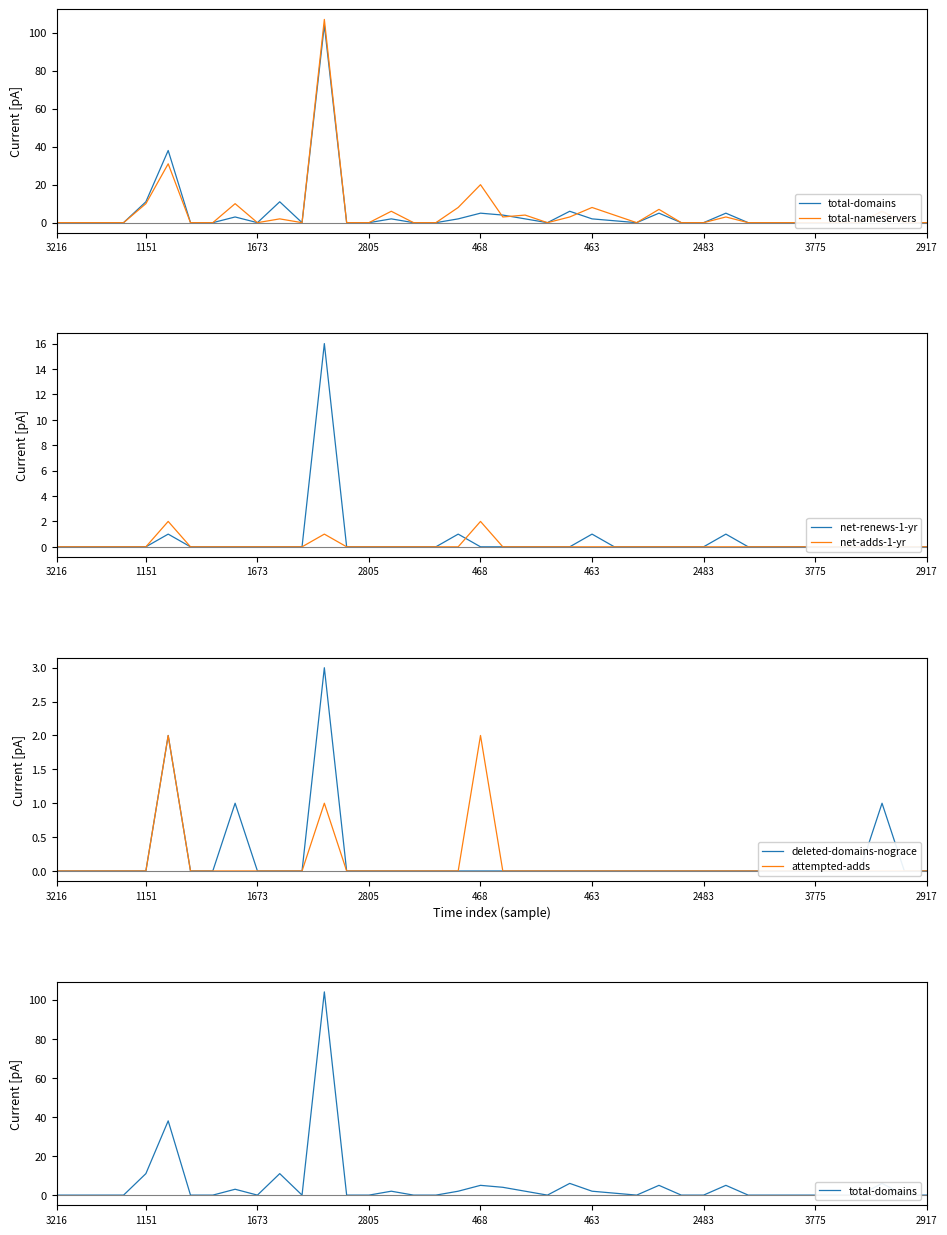

What is the greatest value displayed?

107